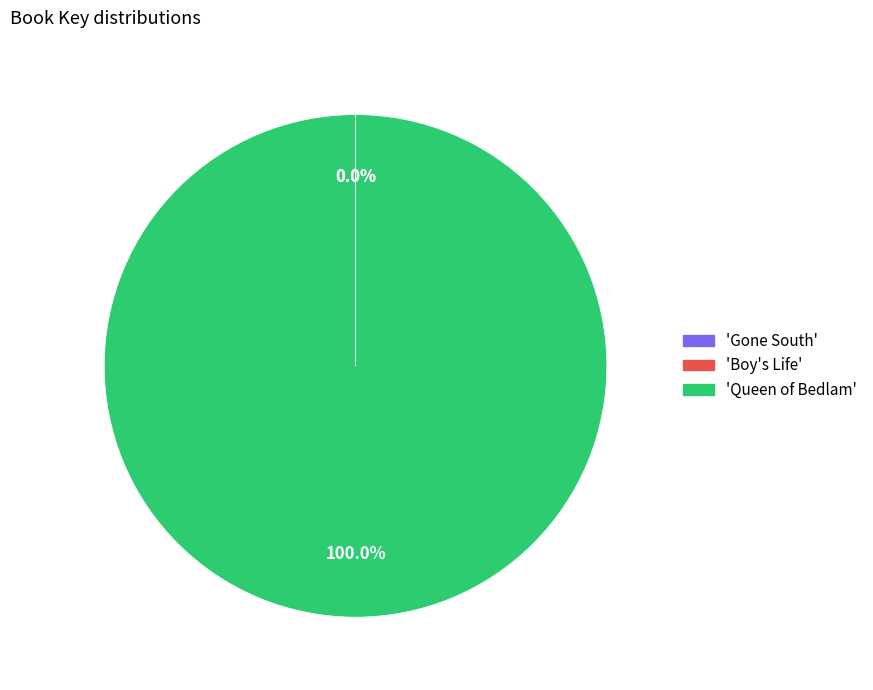

Which category has the biggest portion of the pie?

'Queen of Bedlam'